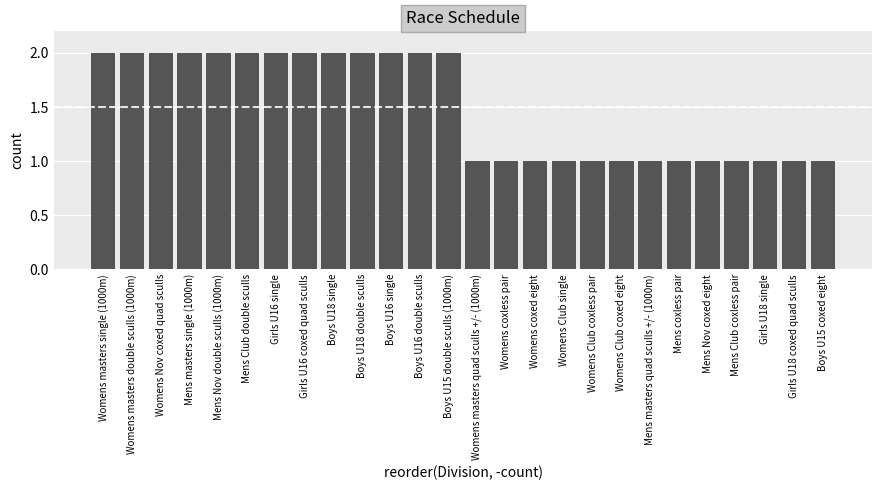

What is the sum of the values at Womens masters quad sculls +/- (1000m) and Girls U18 single?

2